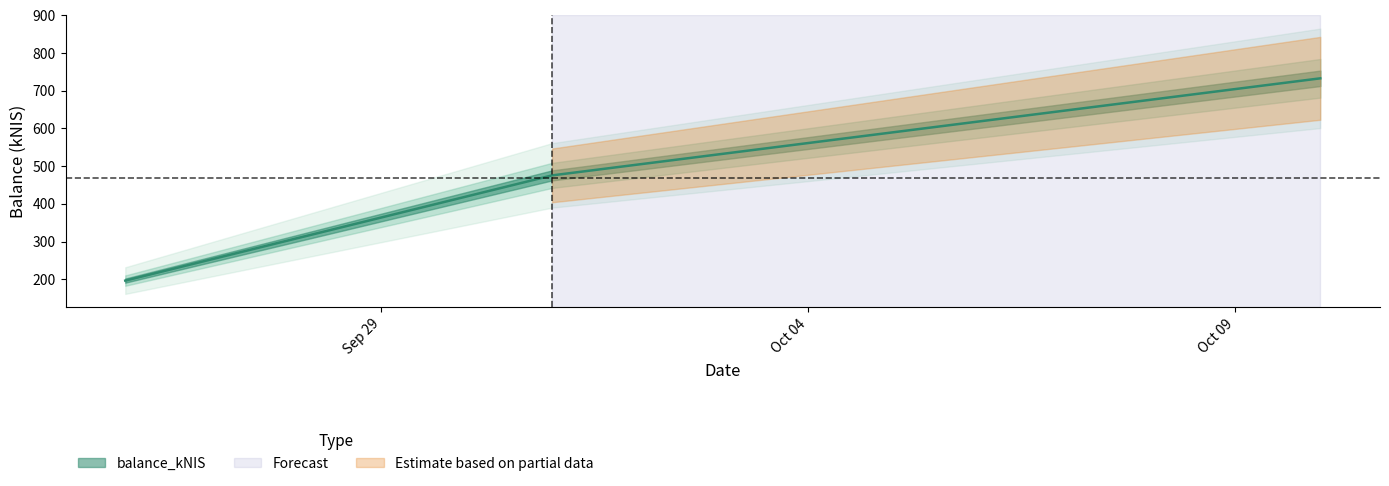

What is the difference between the values at 2024-10-10 and 2024-10-01?

257.6